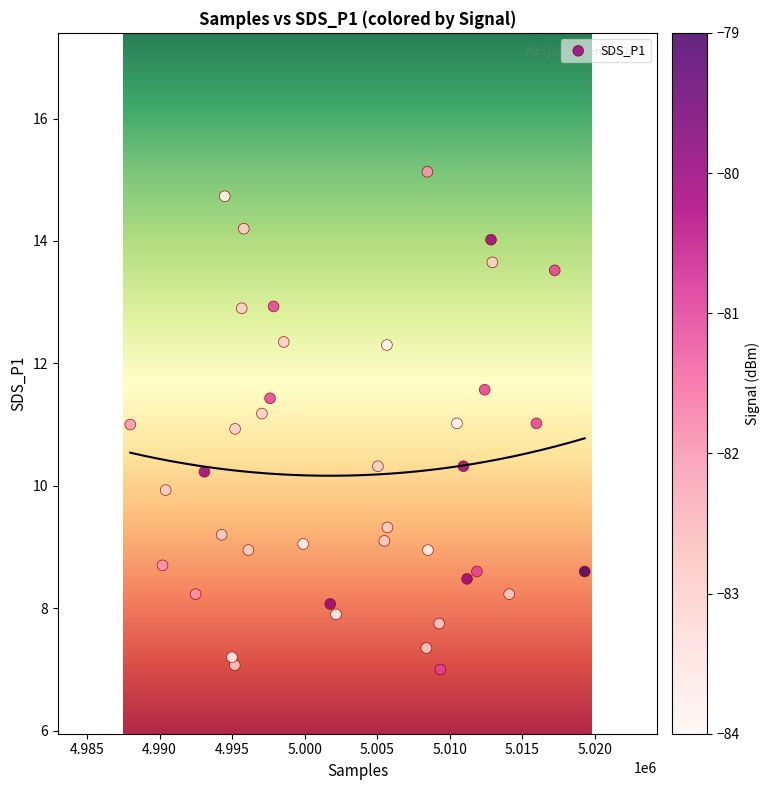

What is the range of X values (max minus min)?

31333.0